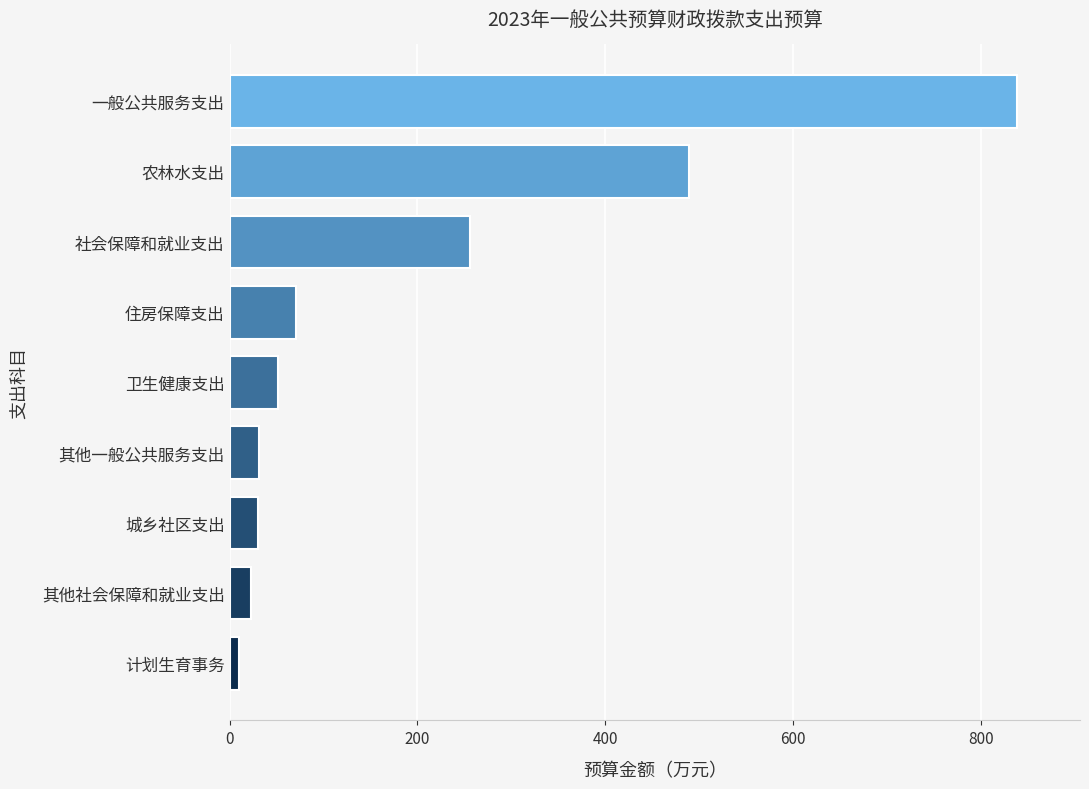

What is the greatest value displayed?

838.7